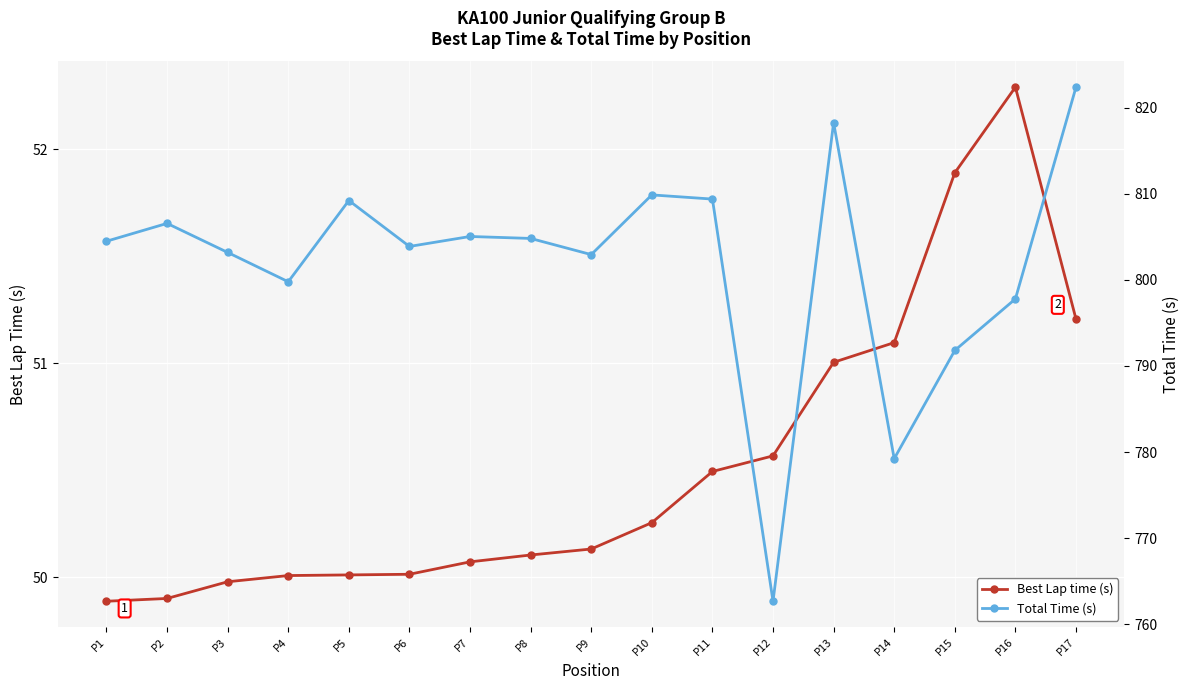

What is the average value of the Total Time (s) series?

801.8